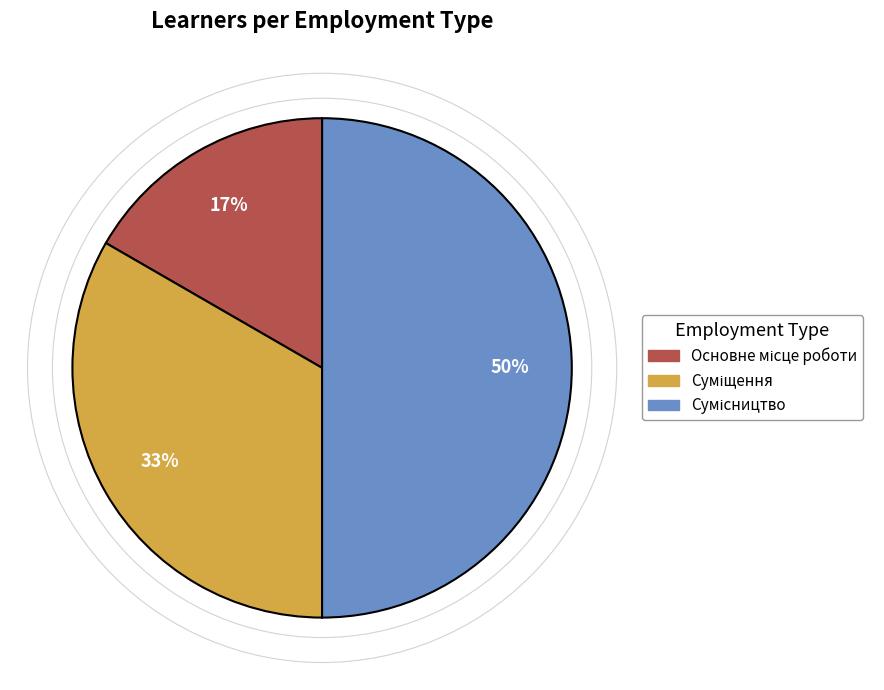

To the nearest percent, what is the average slice percentage?

33%